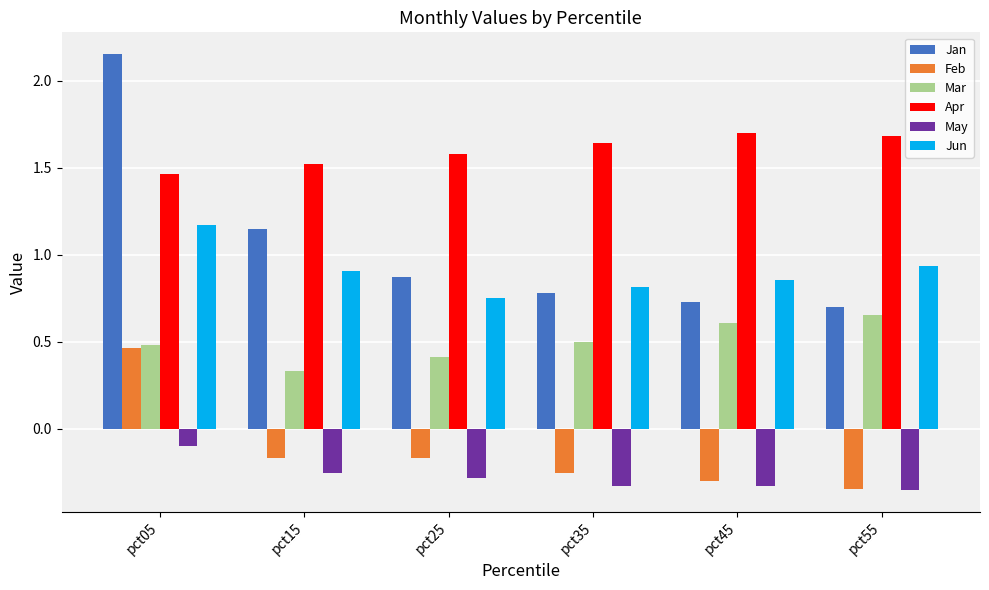

Which series has the largest total across all categories?

Apr